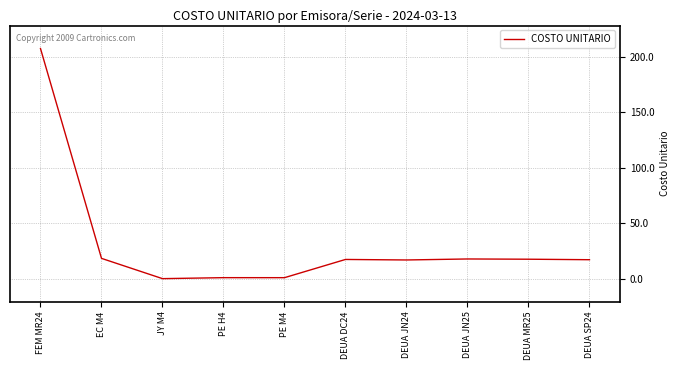

Which has a higher value, FEM MR24 or DEUA JN24?

FEM MR24